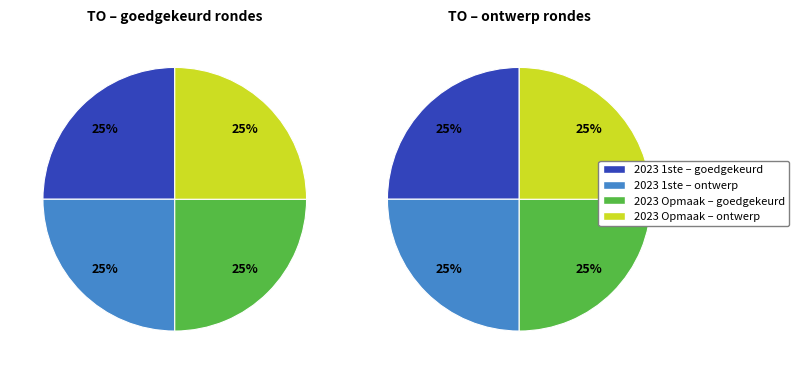

Is there any slice that represents more than half of the pie?

No